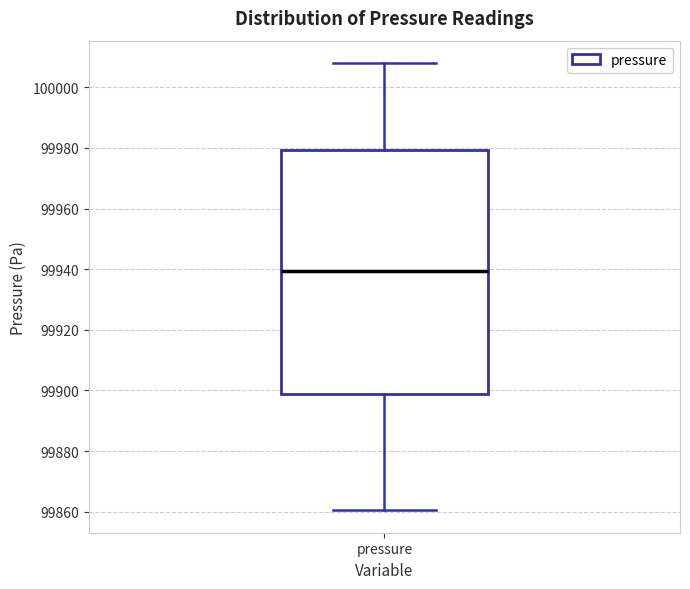

Where does the median line of the box for pressure sit on the y-axis? The values are not printed on the chart, so give them approximately, as read against the axis.

99940